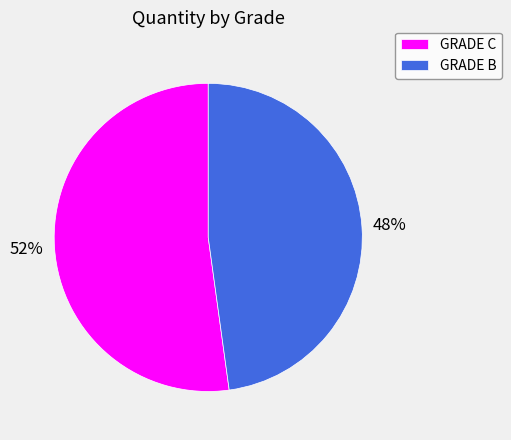

How many slices are in this pie chart?

2